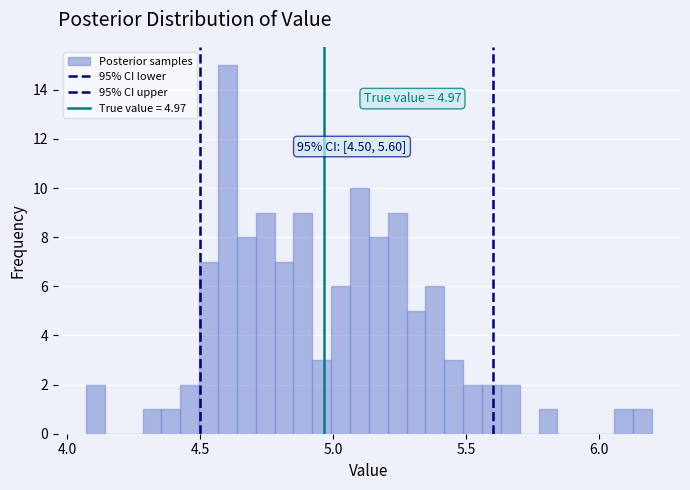

Read against the x-axis, roughly where is the centre of the tallest bar?

4.60